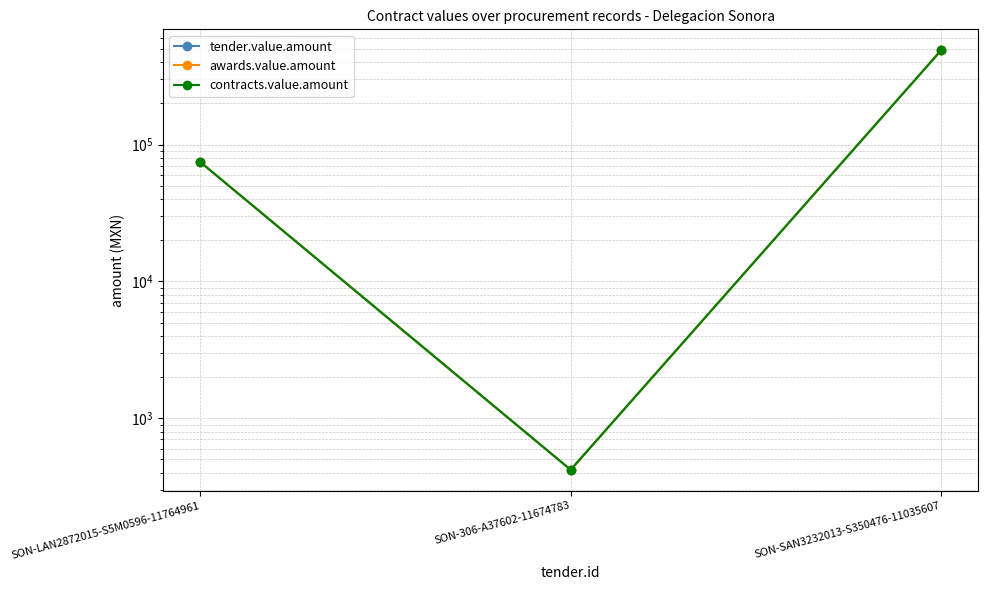

Reading left to right, what are all the values shown in this chart?

tender.value.amount: SON-LAN2872015-S5M0596-11764961=74704	SON-306-A37602-11674783=420	SON-SAN3232013-S350476-11035607=489259
awards.value.amount: SON-LAN2872015-S5M0596-11764961=74704	SON-306-A37602-11674783=420	SON-SAN3232013-S350476-11035607=489259
contracts.value.amount: SON-LAN2872015-S5M0596-11764961=74704	SON-306-A37602-11674783=420	SON-SAN3232013-S350476-11035607=489259